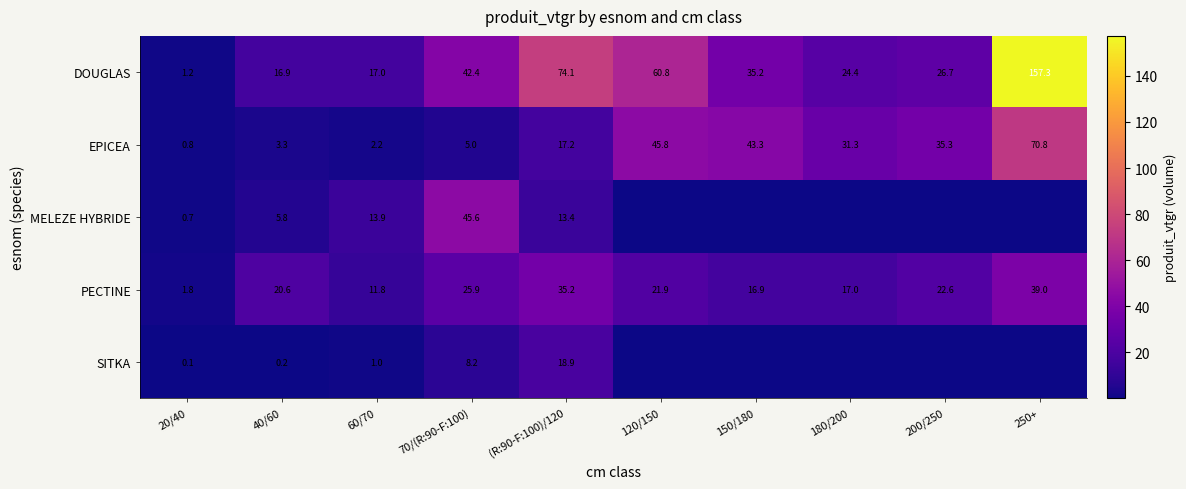

Which series changed the most between 70/(R:90-F:100) and (R:90-F:100)/120?

MELEZE HYBRIDE